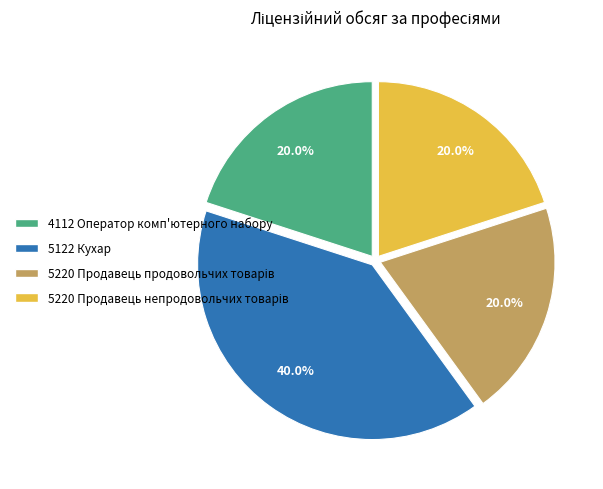

What is the largest slice in the pie chart?

5122 Кухар